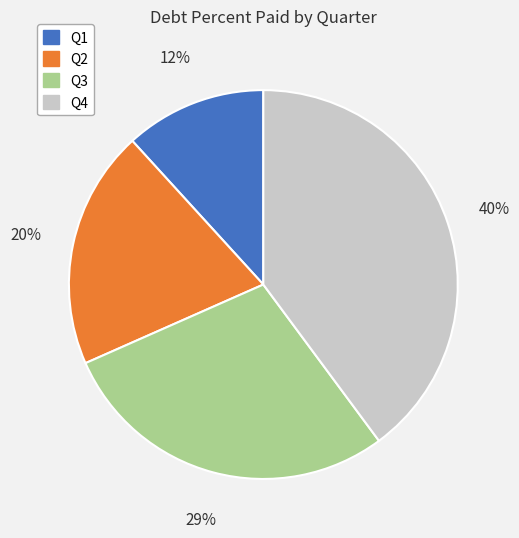

Count the number of slices in the pie.

4